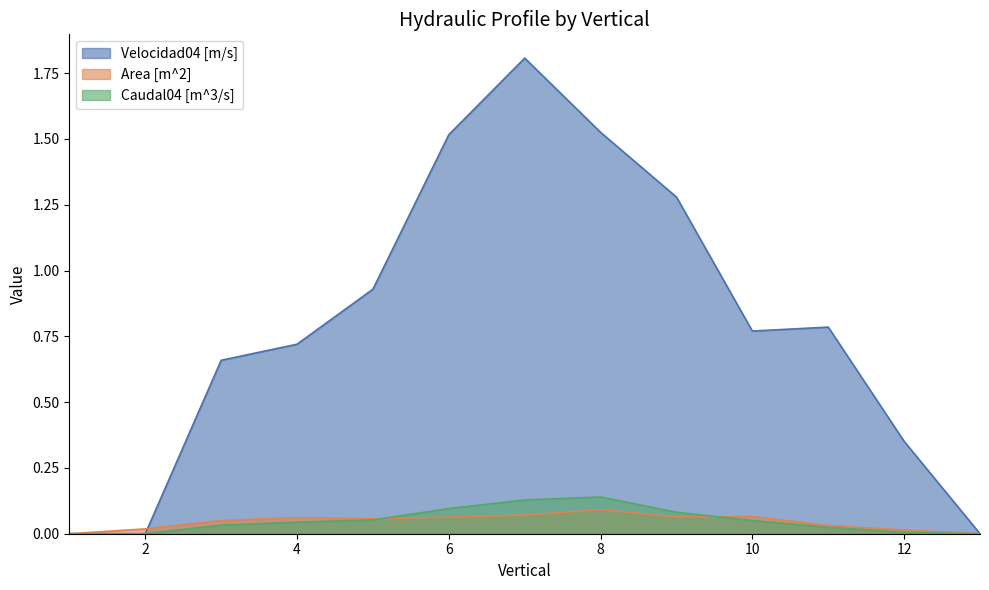

The Velocidad04 [m/s] series shows 1.5 at 8. True or false?

True